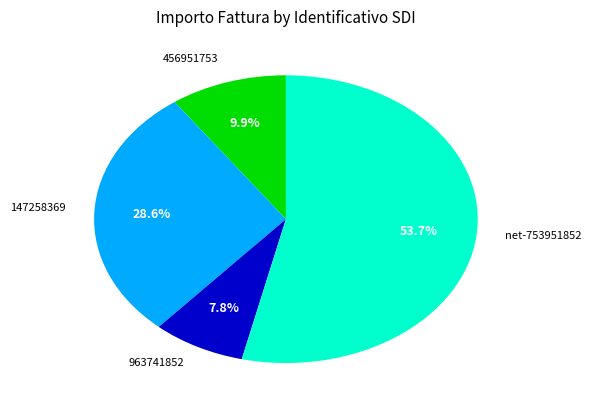

Rank the categories by value from lowest to highest.

963741852, 456951753, 147258369, net-753951852